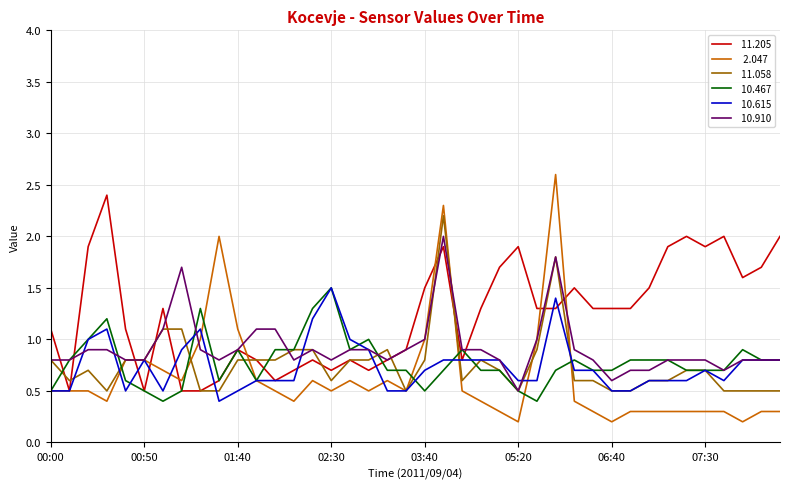

What is the greatest value displayed?

2.6